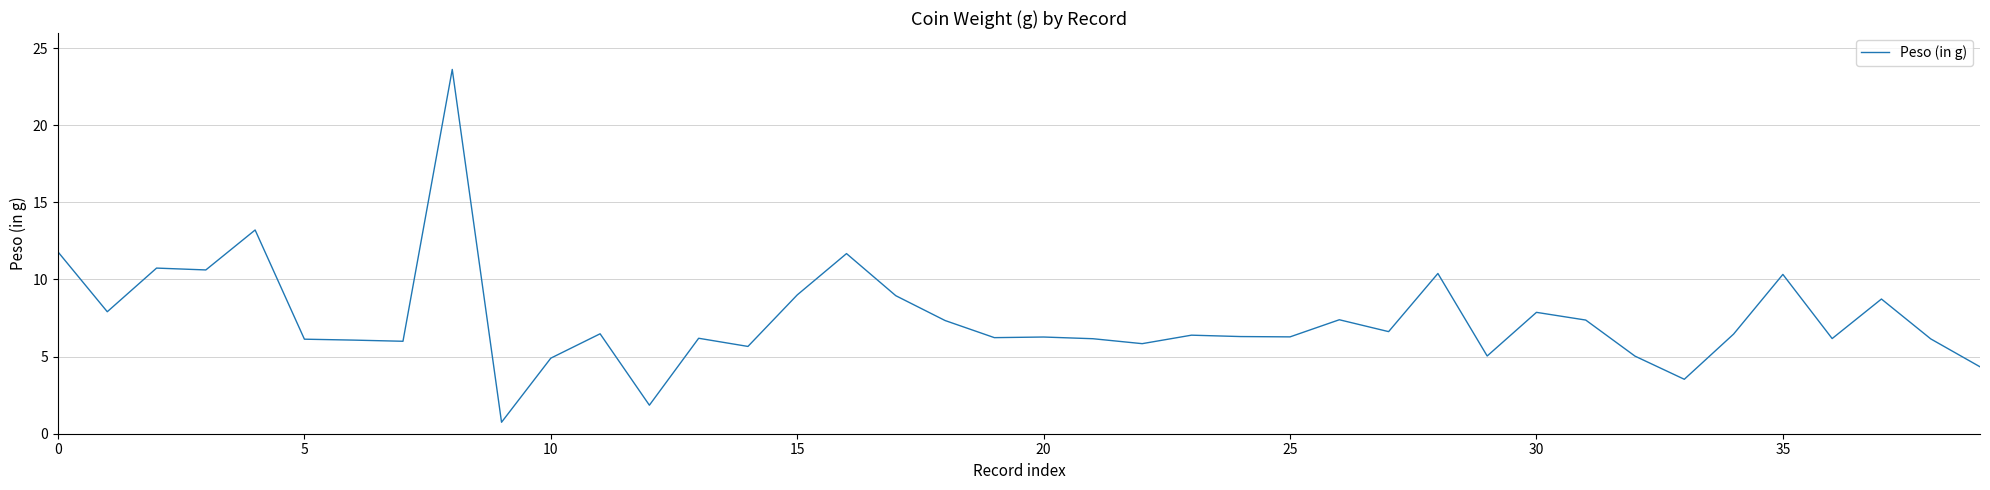

How many categories are shown in the chart?

40